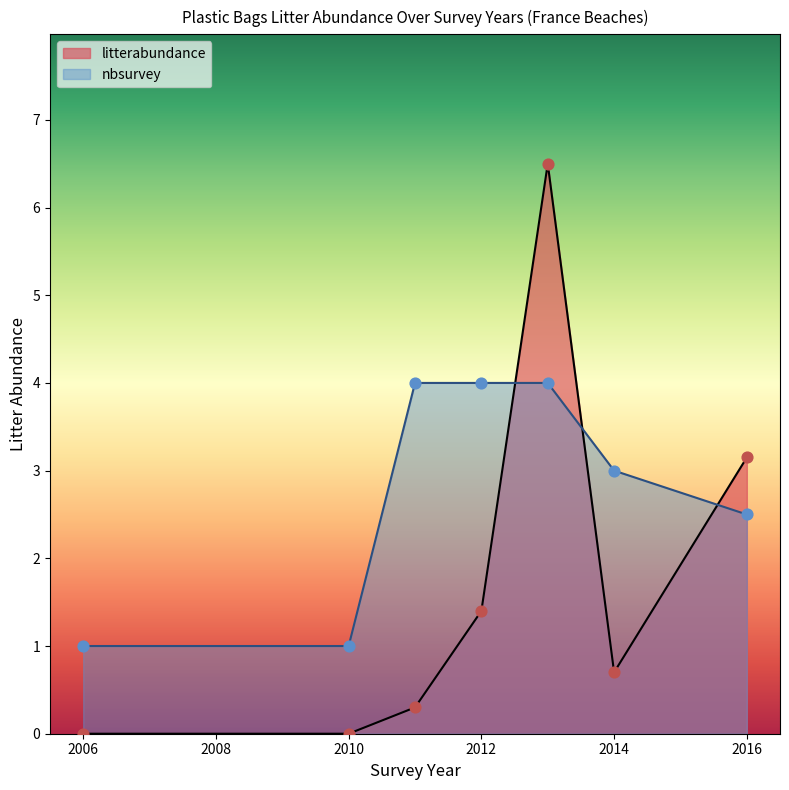

What is the total value across all series at 2014?

3.7